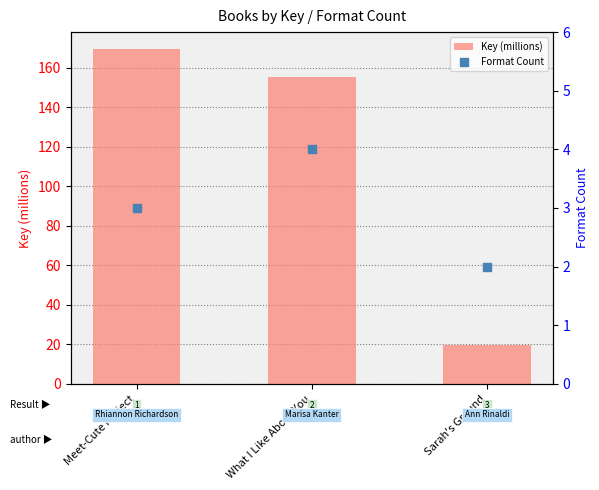

At how many categories does at least one series exceed 74?

2